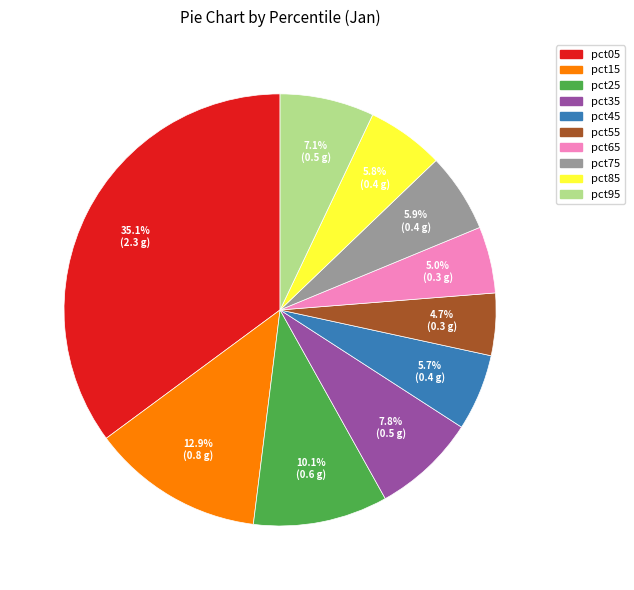

Does pct05 represent more than half of the total?

No